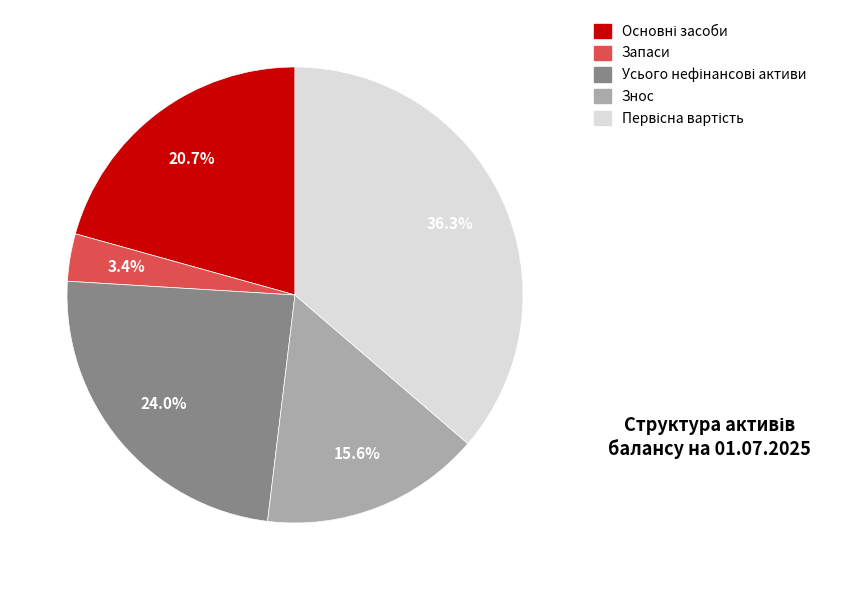

Does any single category account for the majority?

No